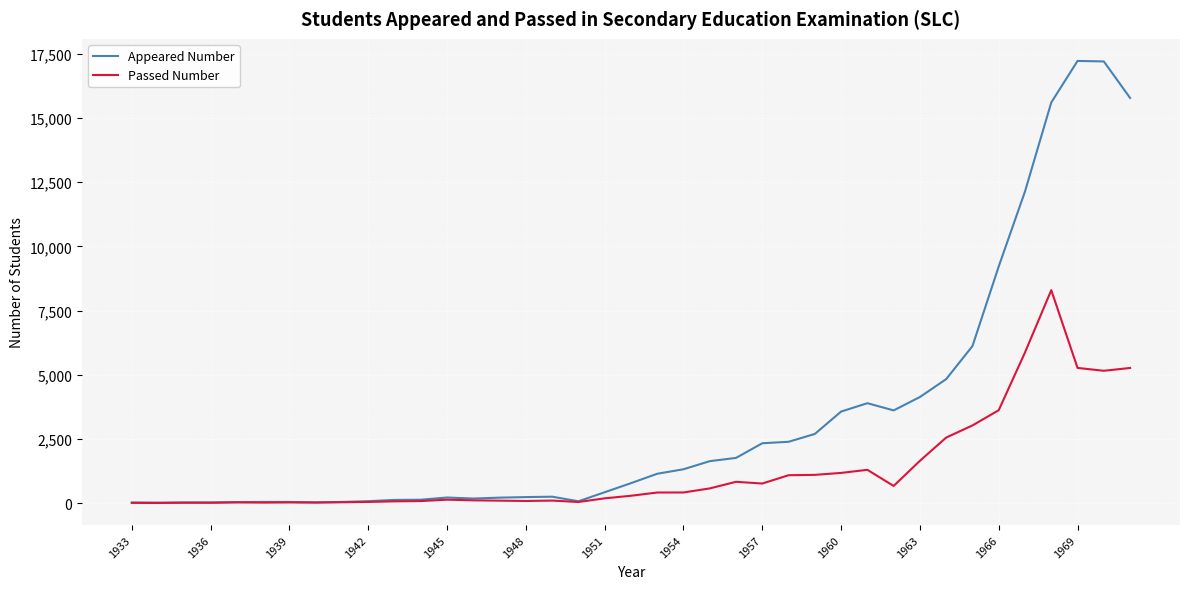

Which series has the largest total across all categories?

Appeared Number